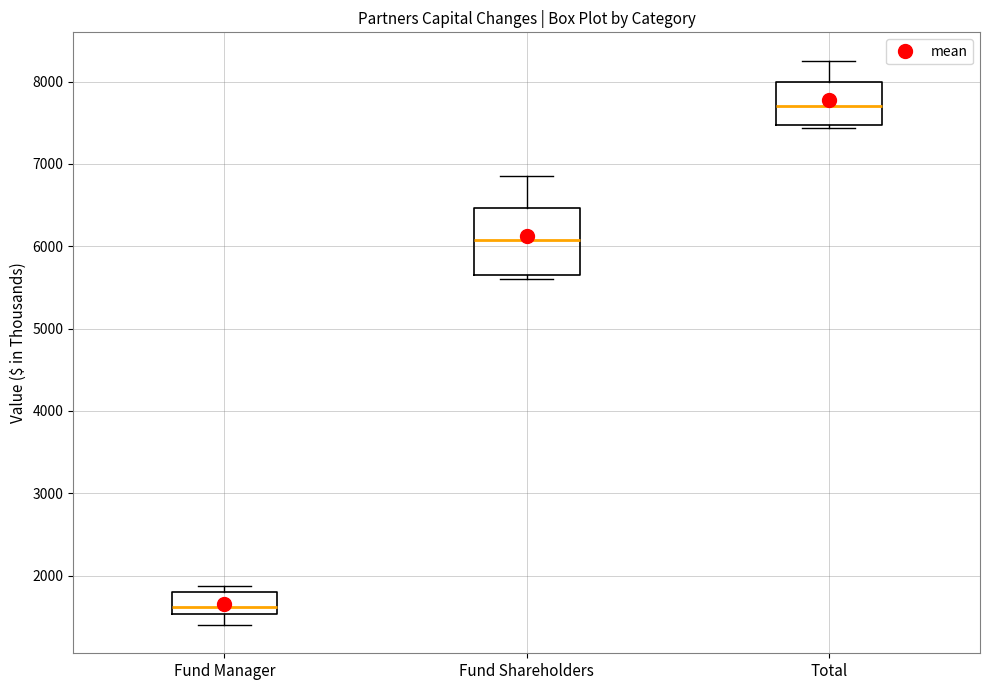

Comparing the boxes themselves (not the whiskers), which one is the tallest?

Fund Shareholders